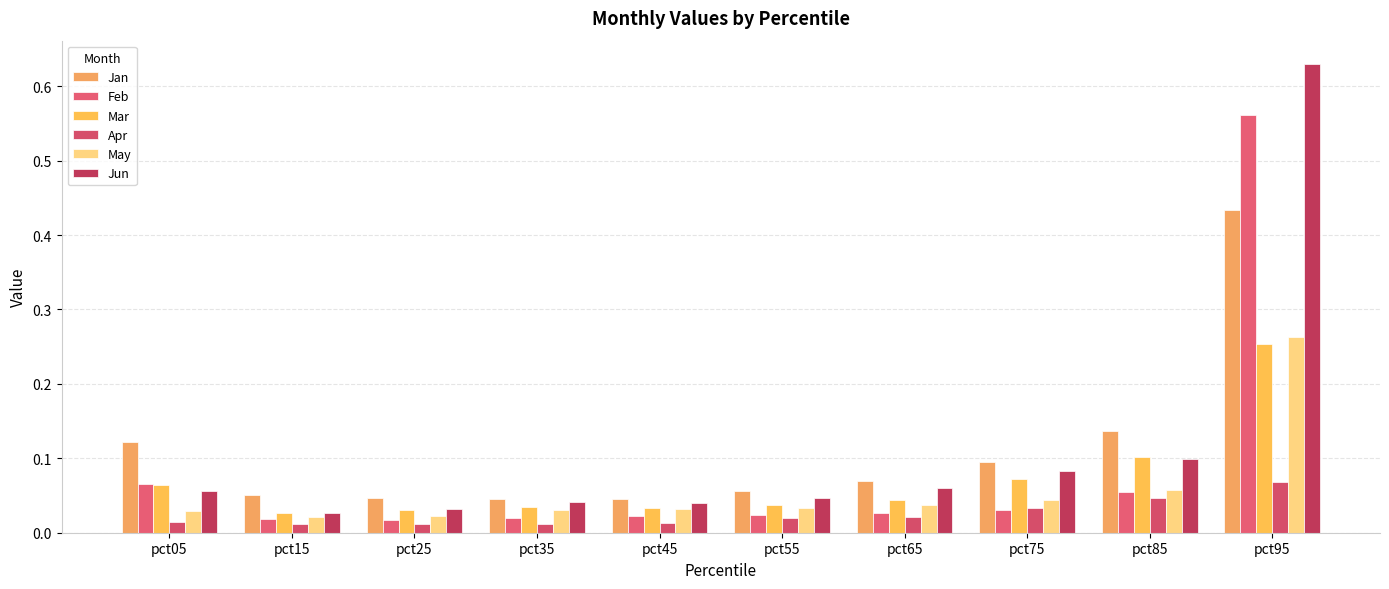

The value of May at pct85 is 0.1. True or false?

True